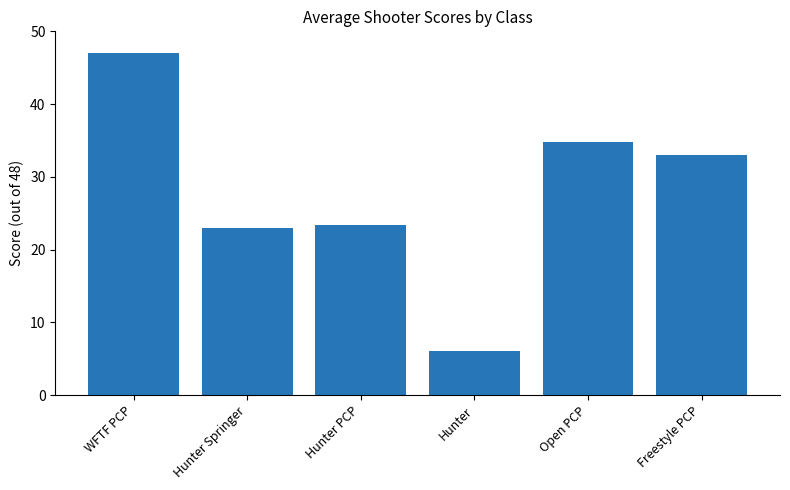

At which label does the data first exceed 33?

WFTF PCP